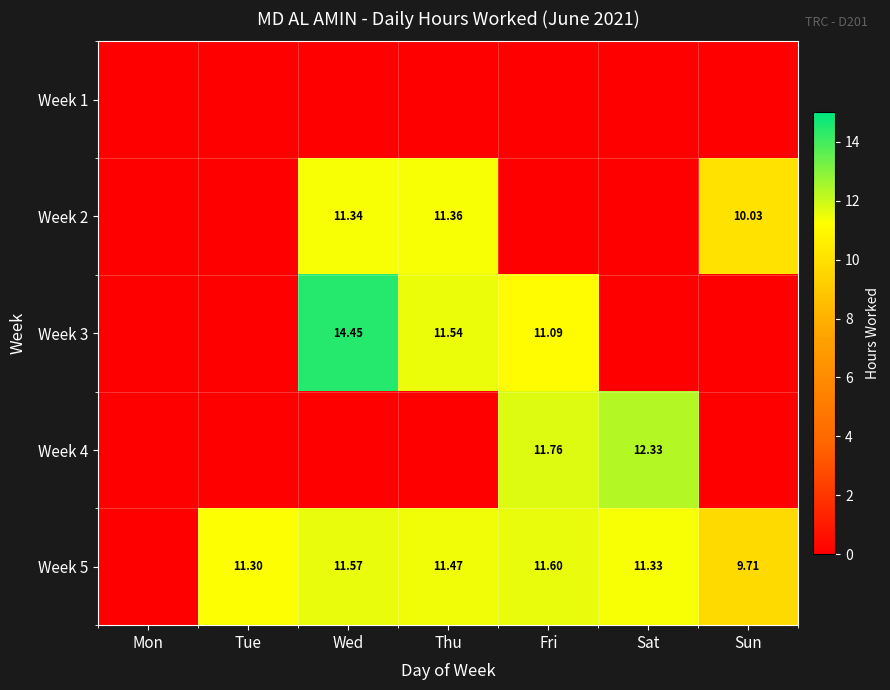

Which series has the widest spread of values?

Week 3